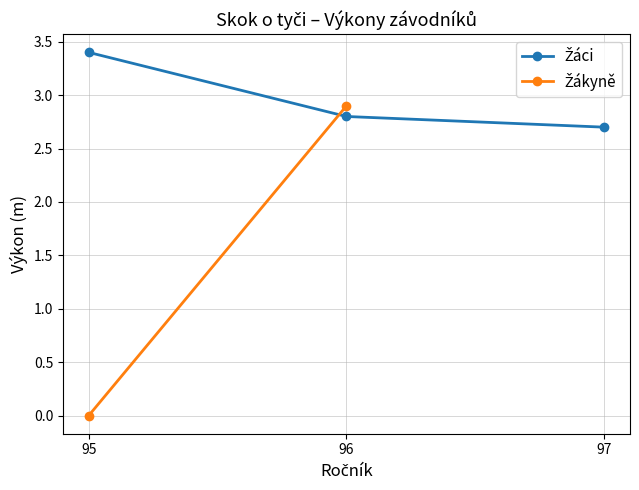

What is the change in value from 96 to 97?

-0.1